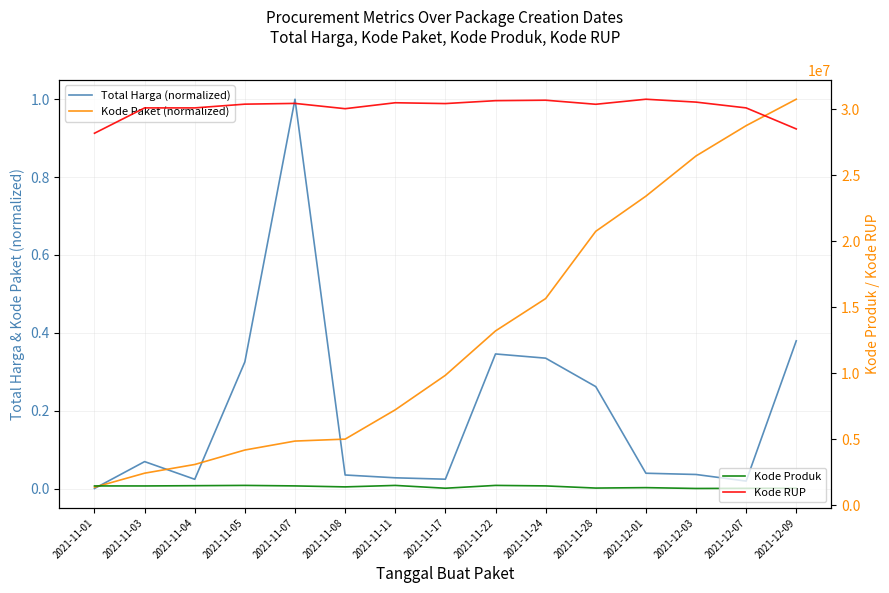

Which series changed the most between 2021-11-11 and 2021-11-24?

Kode RUP